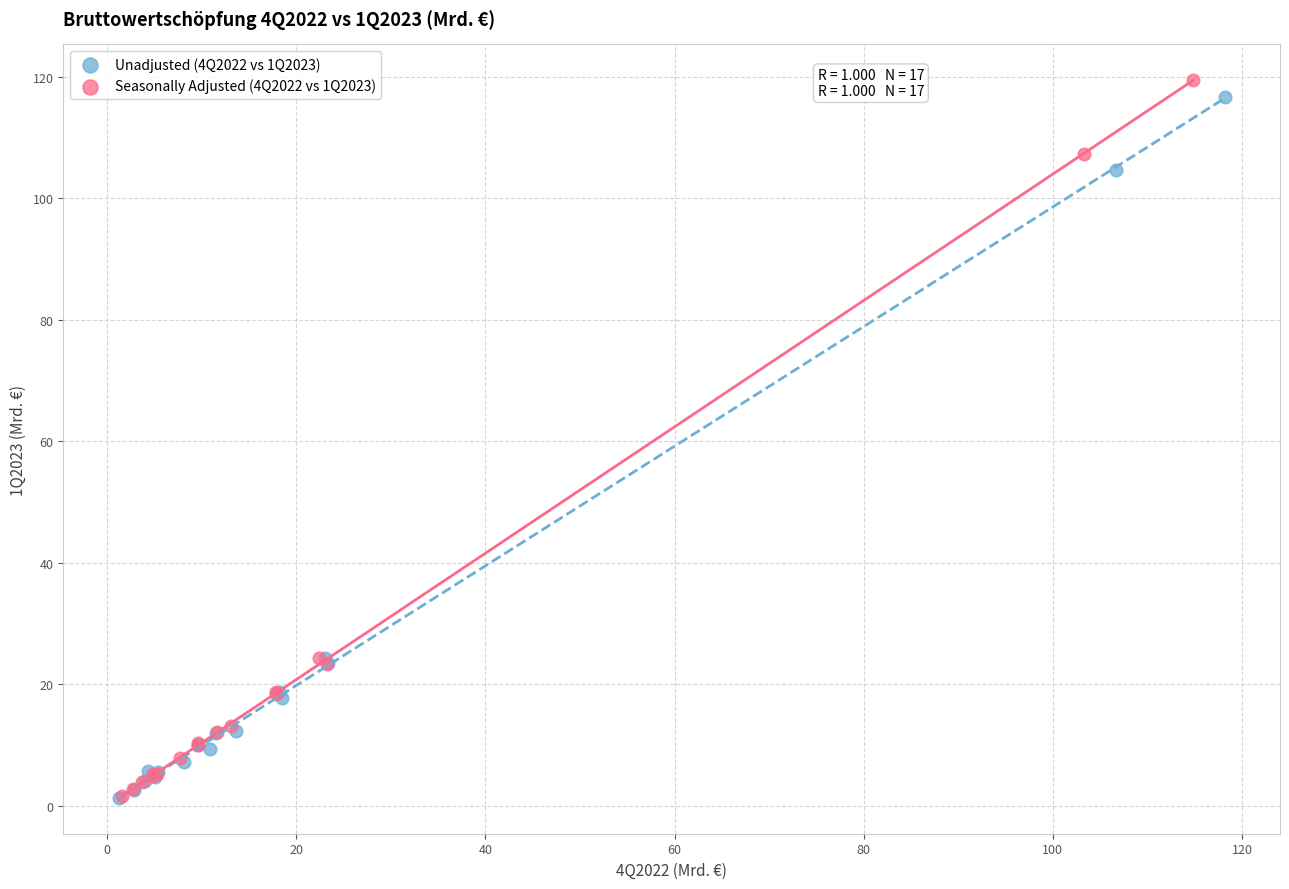

Which series has the largest Y range (max minus min)?

Seasonally Adjusted (4Q2022 vs 1Q2023)